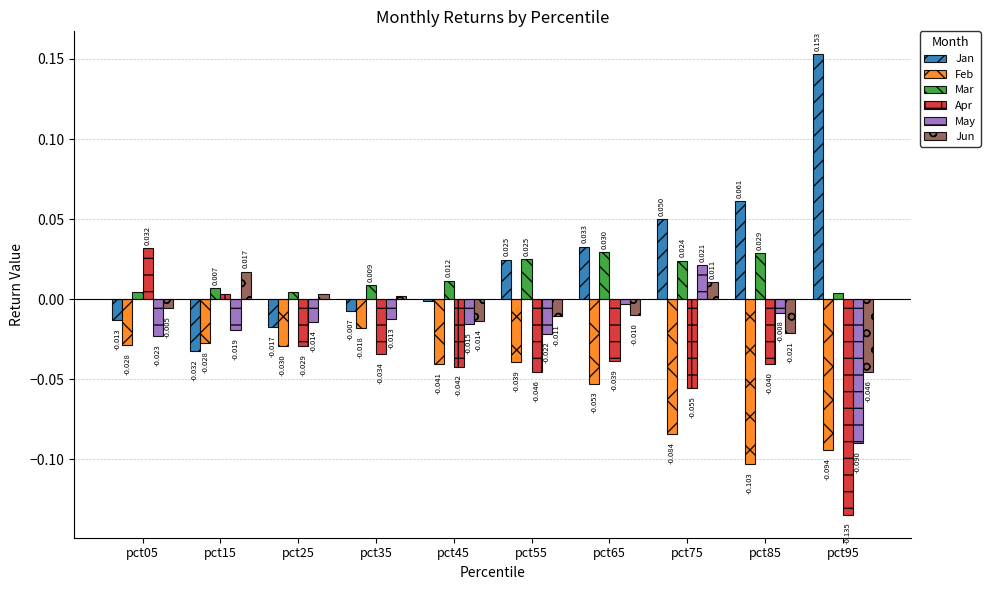

Is the value of Apr at pct85 greater than the value of Jun at pct35?

No